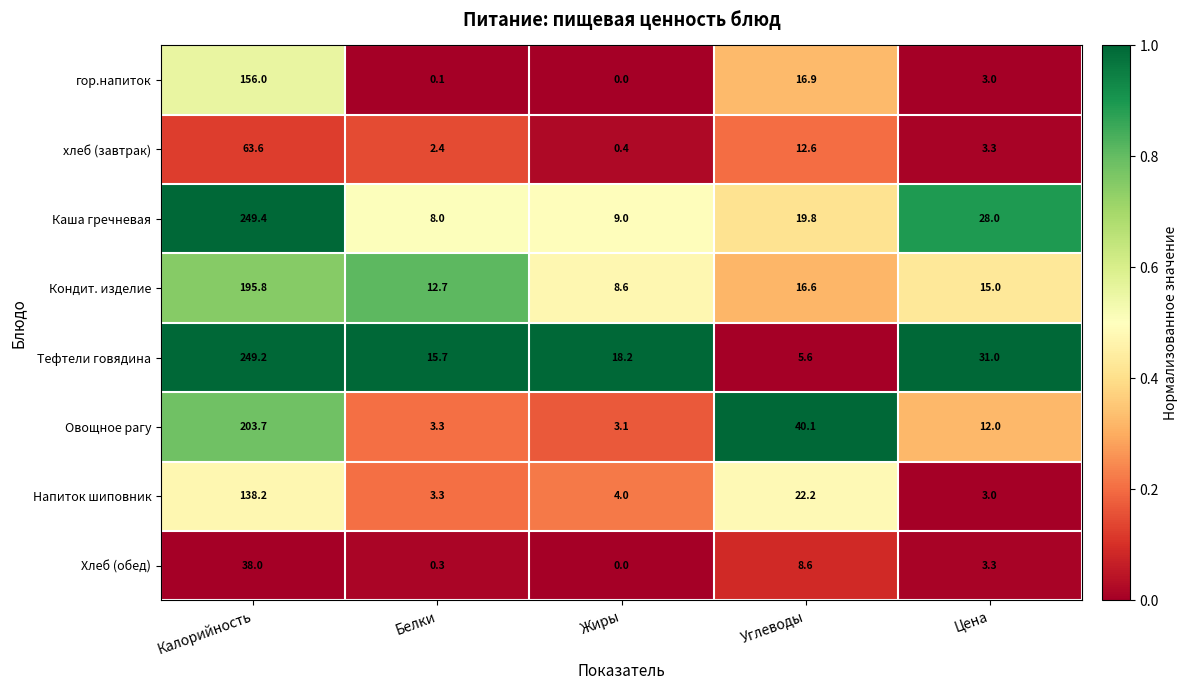

What is the sum of the Овощное рагу values at Белки and Жиры?

6.4